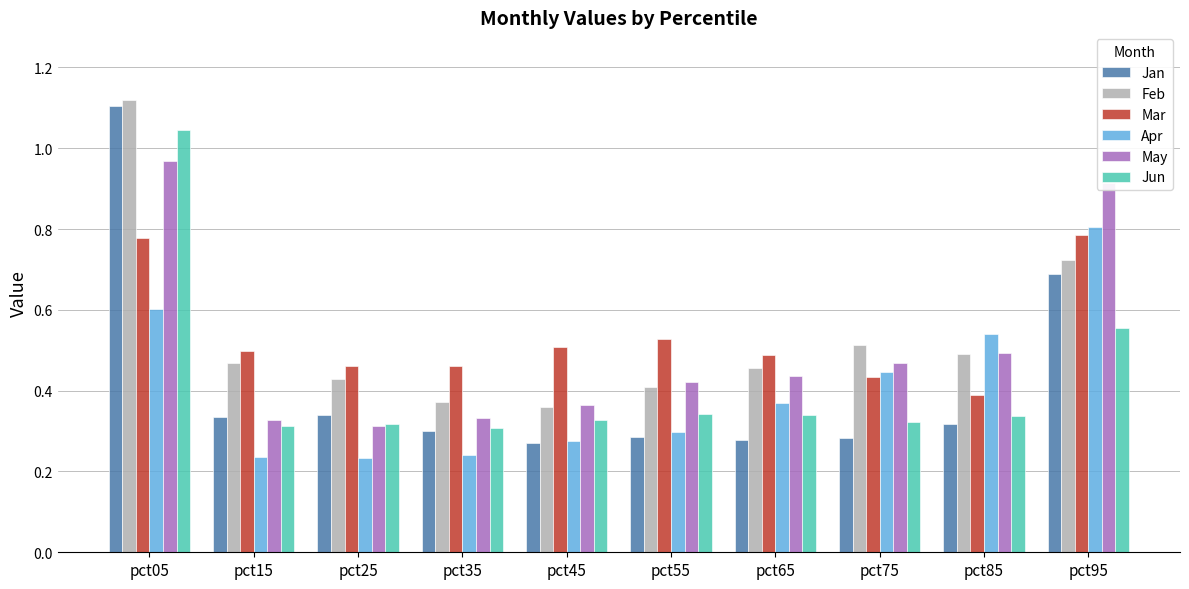

Which series has the widest spread of values?

Jan